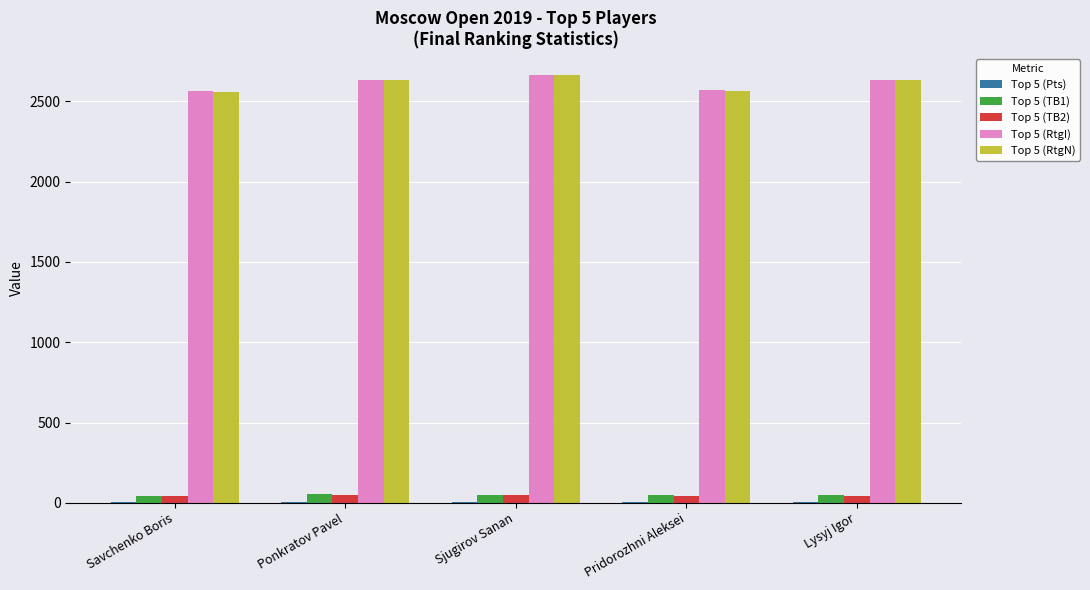

The value of Top 5 (RtgI) at Pridorozhni Aleksei is 2568.0. True or false?

True